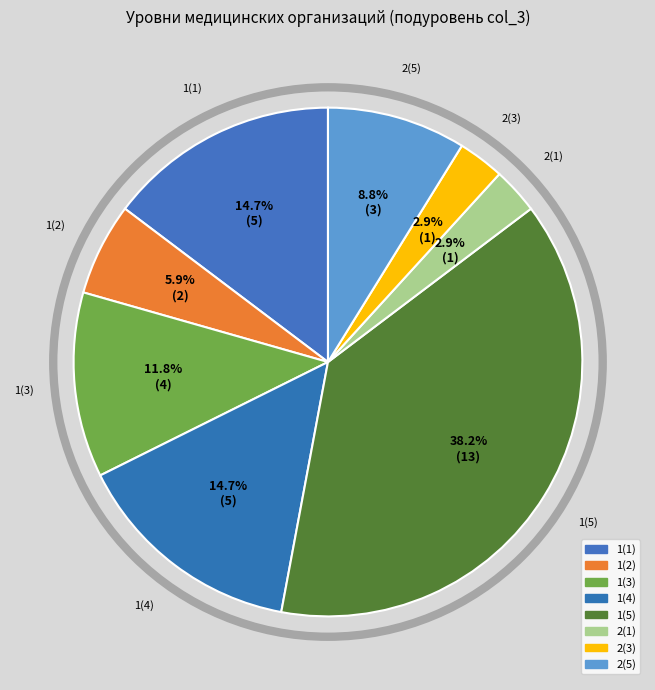

Is there any slice that represents more than half of the pie?

No